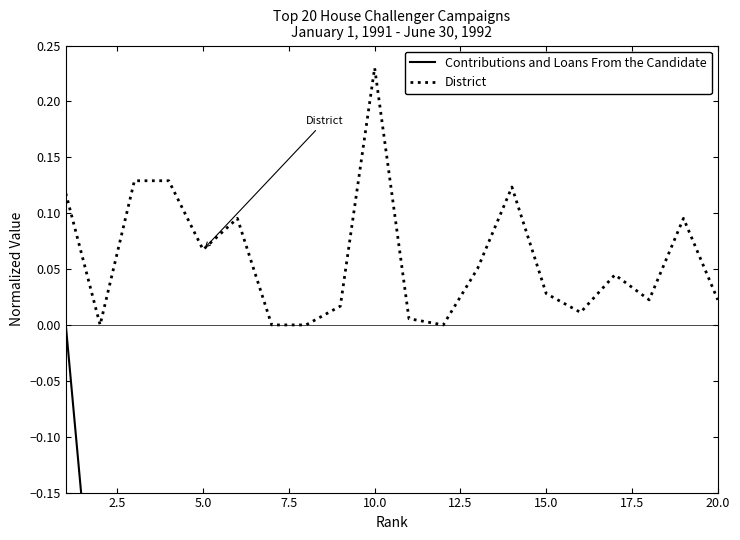

The value of District at 10.0 is 0.3. True or false?

False